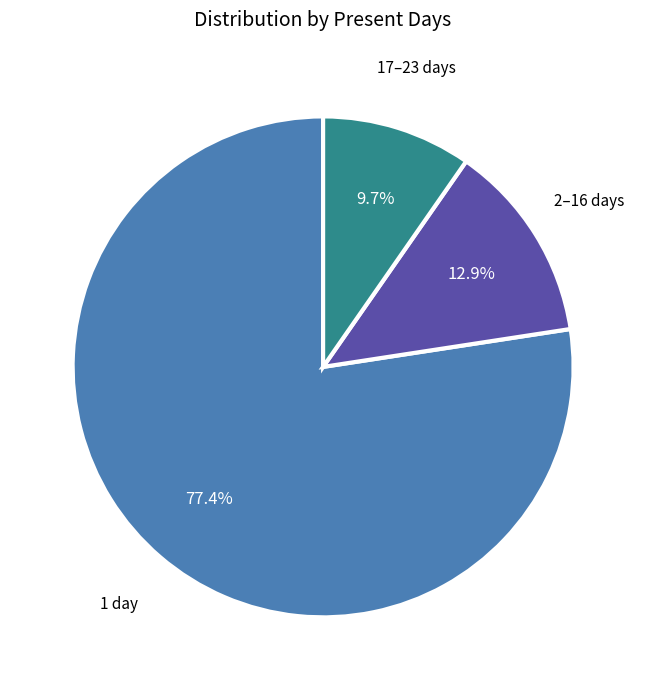

Count the number of slices in the pie.

3